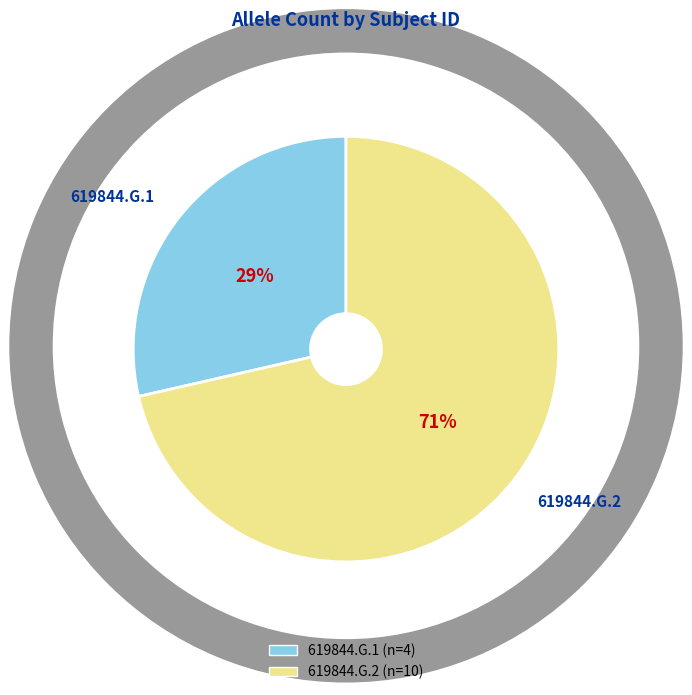

To the nearest percent, what portion does 619844.G.1 represent?

29%